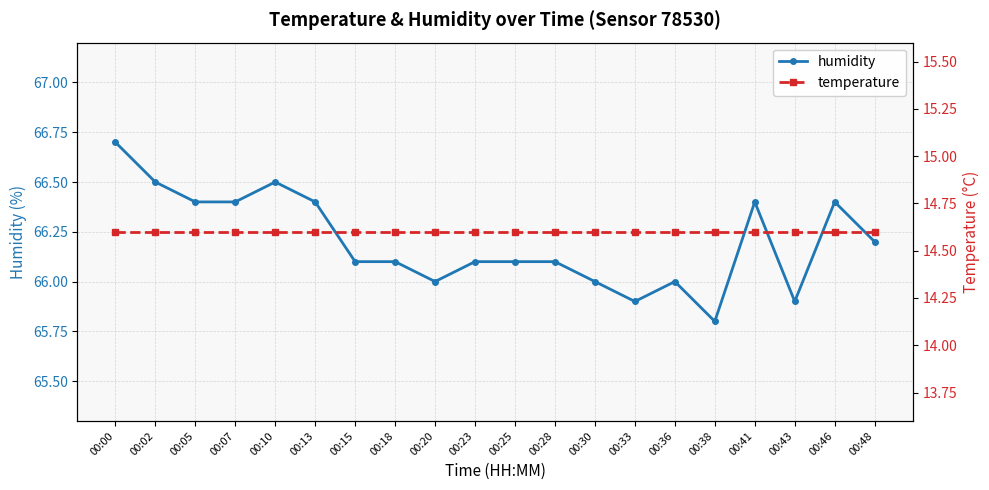

What is the value of the humidity point at the 17th from the left?

66.4